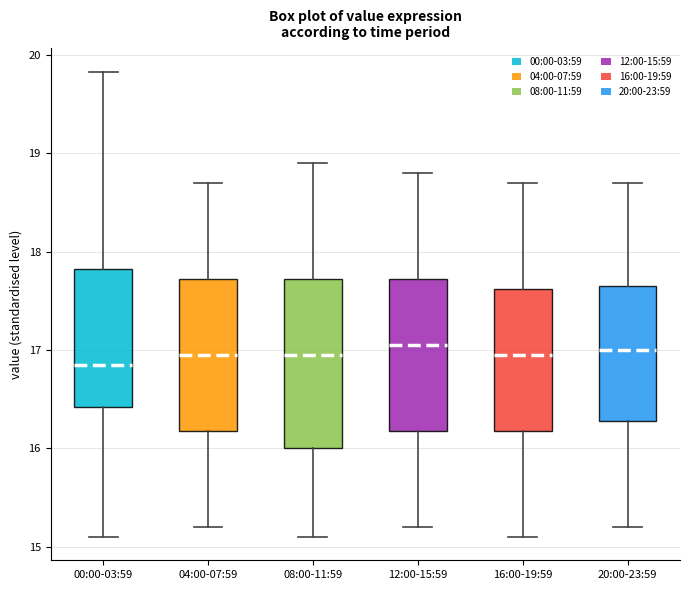

Reading left to right, transcribe this box plot: for each box, give where its median line is, the range the box spans, and where its two whiskers end, as read against the y-axis. The values are not printed on the chart, so give them approximately, as read against the axis.

00:00-03:59: median 16.9, box 16.4 to 17.8, whiskers 15.1 to 19.8
04:00-07:59: median 17.0, box 16.2 to 17.7, whiskers 15.2 to 18.7
08:00-11:59: median 17.0, box 16.0 to 17.7, whiskers 15.1 to 18.9
12:00-15:59: median 17.1, box 16.2 to 17.7, whiskers 15.2 to 18.8
16:00-19:59: median 17.0, box 16.2 to 17.6, whiskers 15.1 to 18.7
20:00-23:59: median 17.0, box 16.3 to 17.7, whiskers 15.2 to 18.7